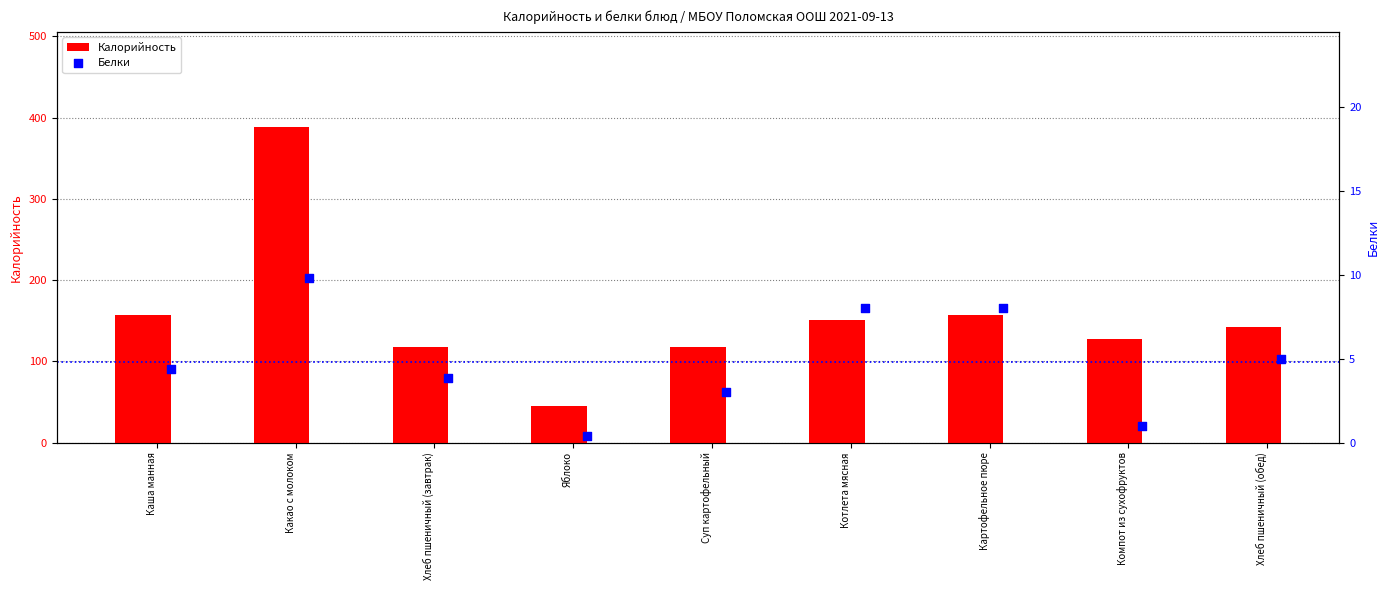

Which series contains the highest Y value?

Калорийность